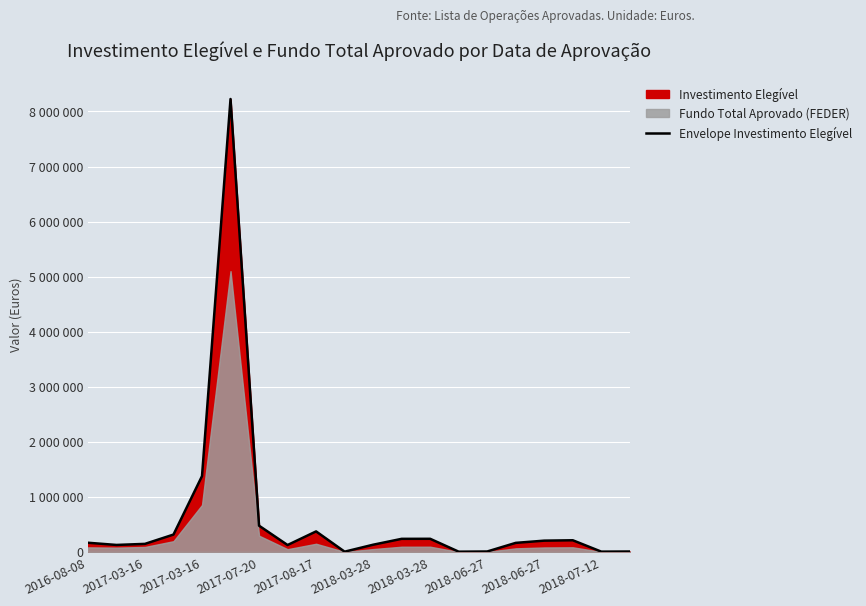

Is it true that the value at 2016-08-08 is 112369.8?

False